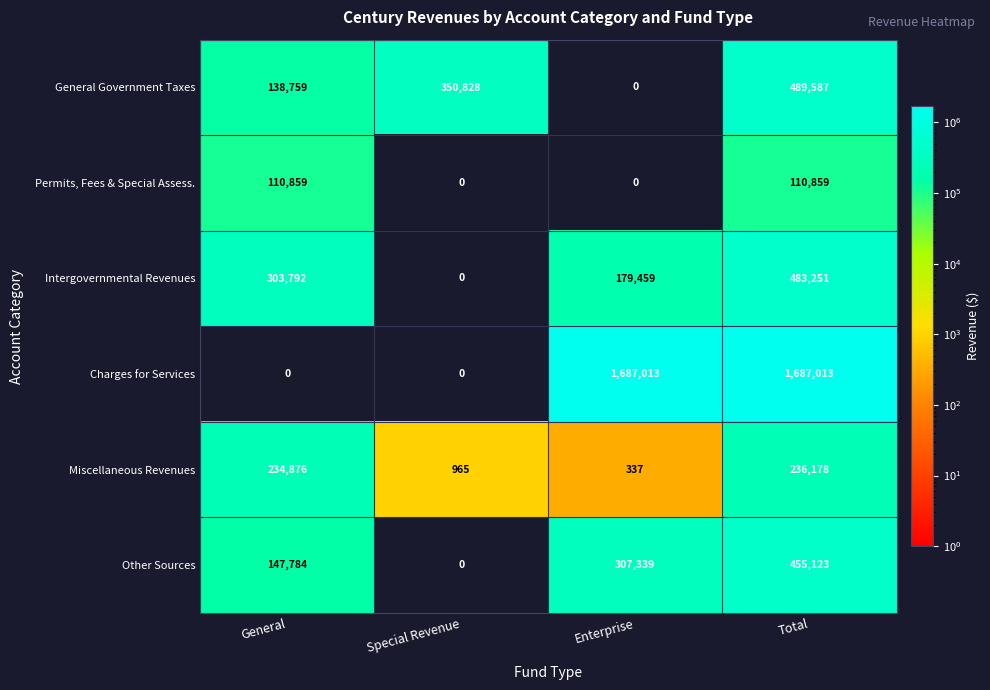

Is it true that Other Sources equals 138922 at Enterprise?

False